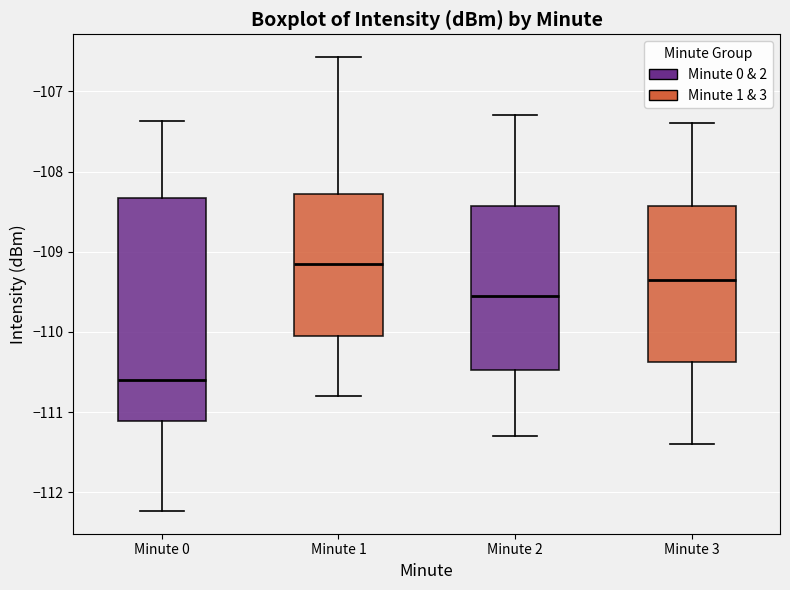

Which box's median line is the highest?

Minute 1